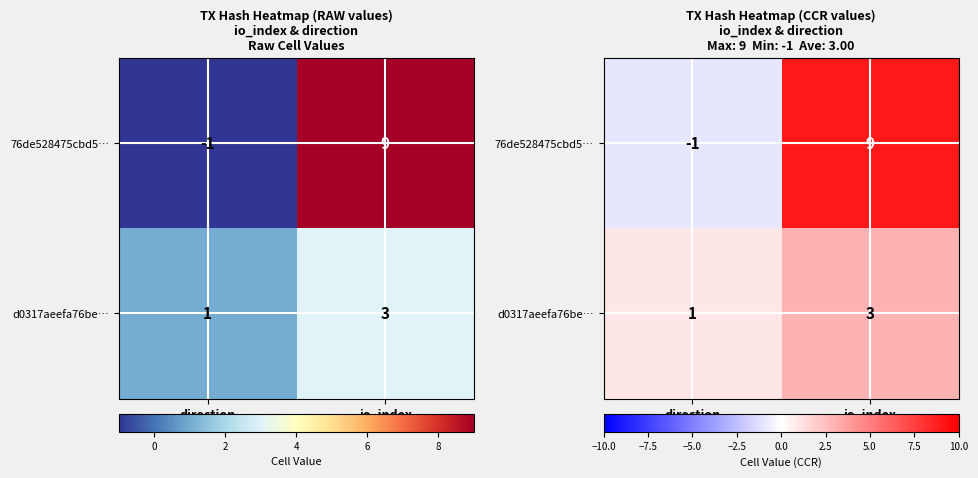

Which label corresponds to the smallest value in the chart?

direction